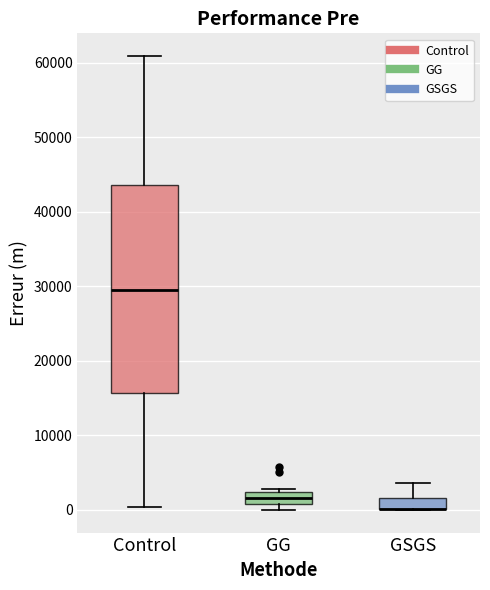

Reading left to right, read every box against the y-axis: the position of its median line, the range the box covers, and the ends of its whiskers. The values are not printed on the chart, so give them approximately, as read against the axis.

Control: median 30000, box 16000 to 44000, whiskers 0 to 61000
GG: median 2000 (inside the box), box 1000 to 2000, whiskers 0 to 3000
GSGS: median 0 (drawn on the box's lower edge), box 0 to 2000, whiskers 0 to 4000